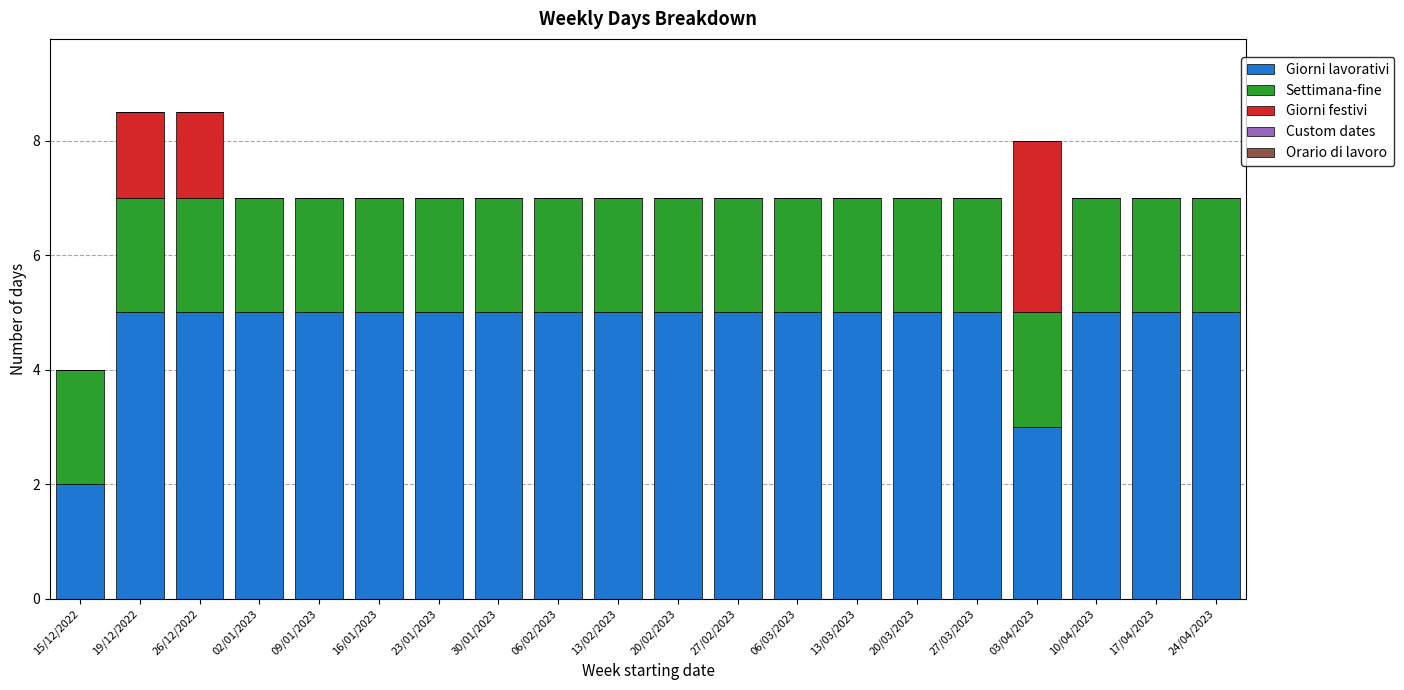

The Giorni lavorativi series shows 2.0 at 06/03/2023. True or false?

False